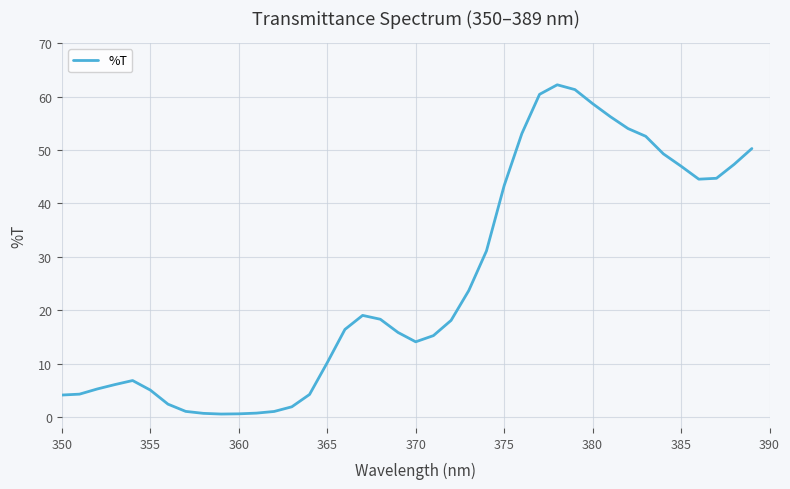

What is the maximum value shown in the chart?

62.2